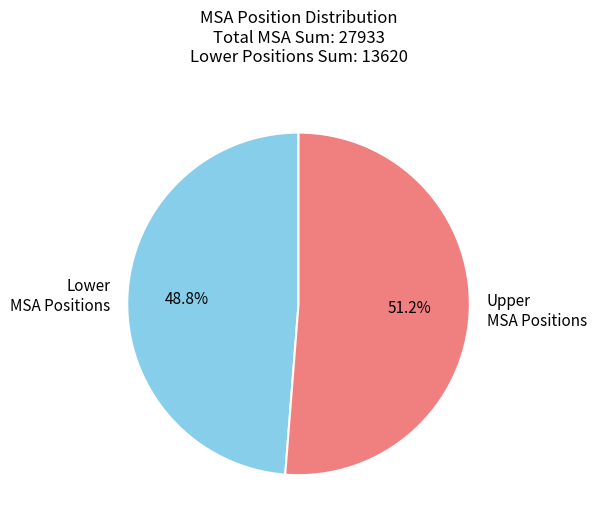

Rank the categories by value from highest to lowest.

Upper MSA Positions, Lower MSA Positions